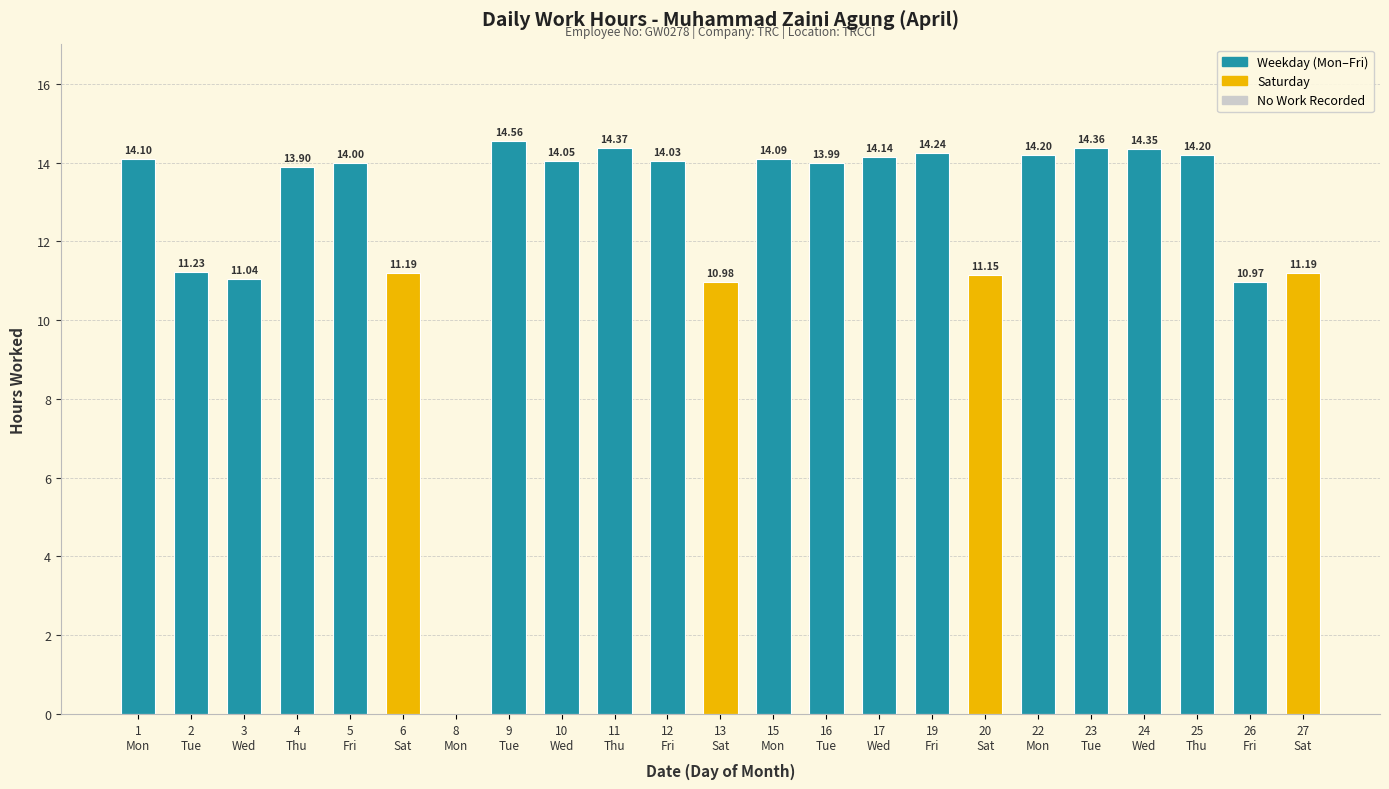

How many series are shown in this chart?

1